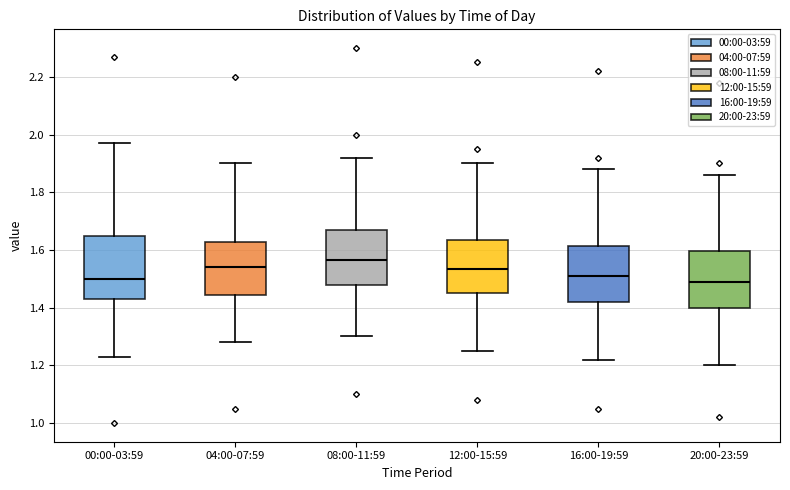

Where is the lower edge of the box for 00:00-03:59 on the y-axis? The values are not printed on the chart, so give them approximately, as read against the axis.

1.44